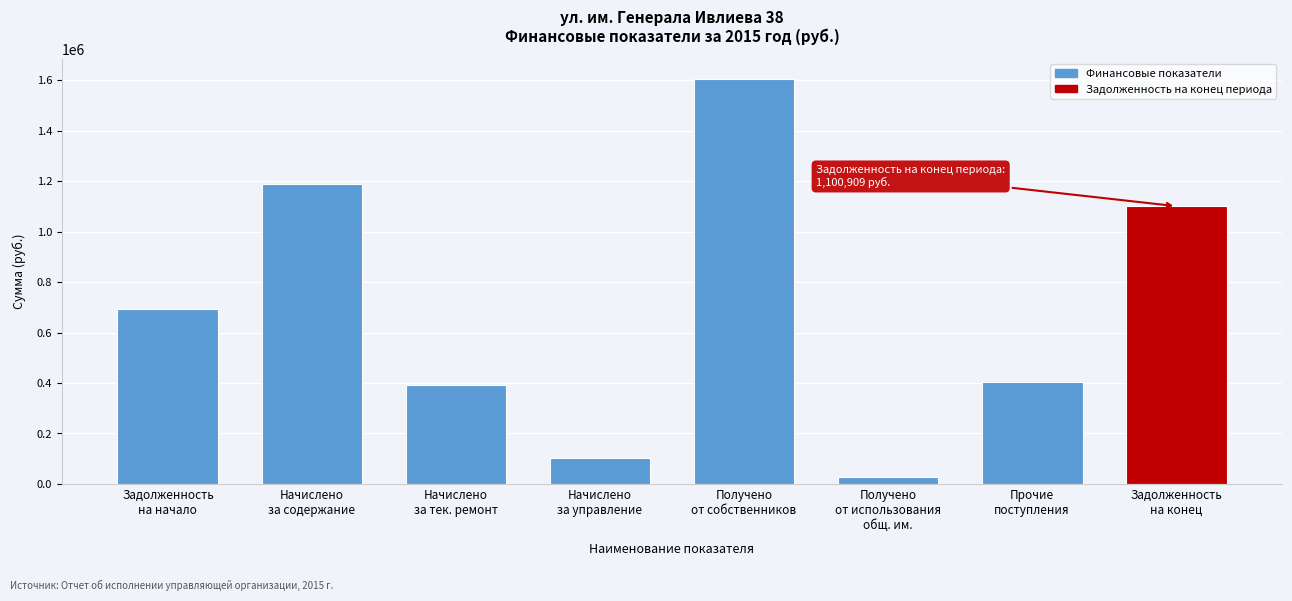

Reading left to right, list all the values displayed in this chart.

695316.1	1188454.4	390656.3	104041.1	1604802.0	29012.0	402432.8	1100908.7